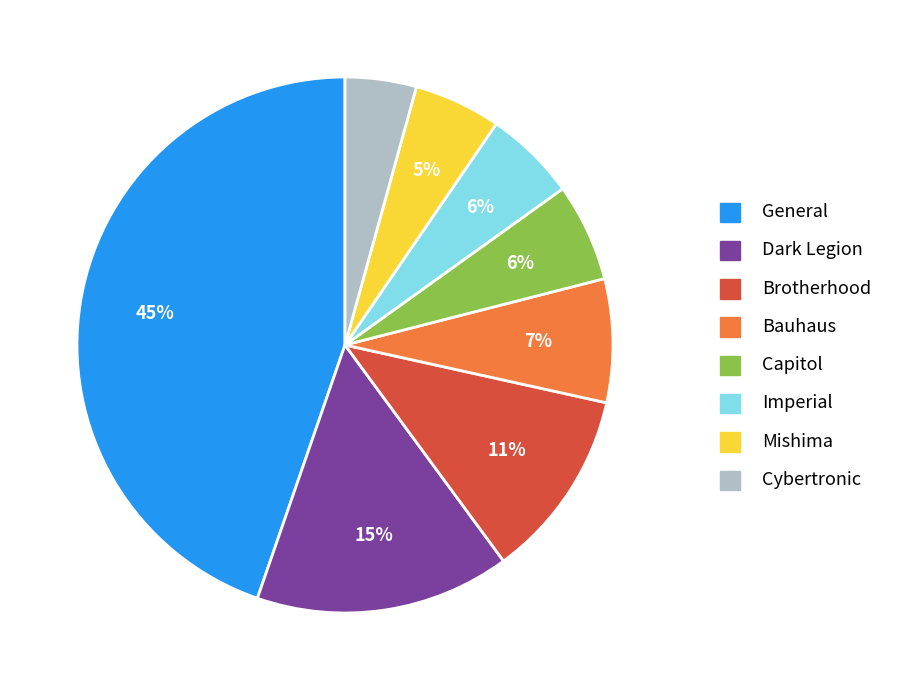

Do Bauhaus and Capitol together represent more than half of the pie?

No